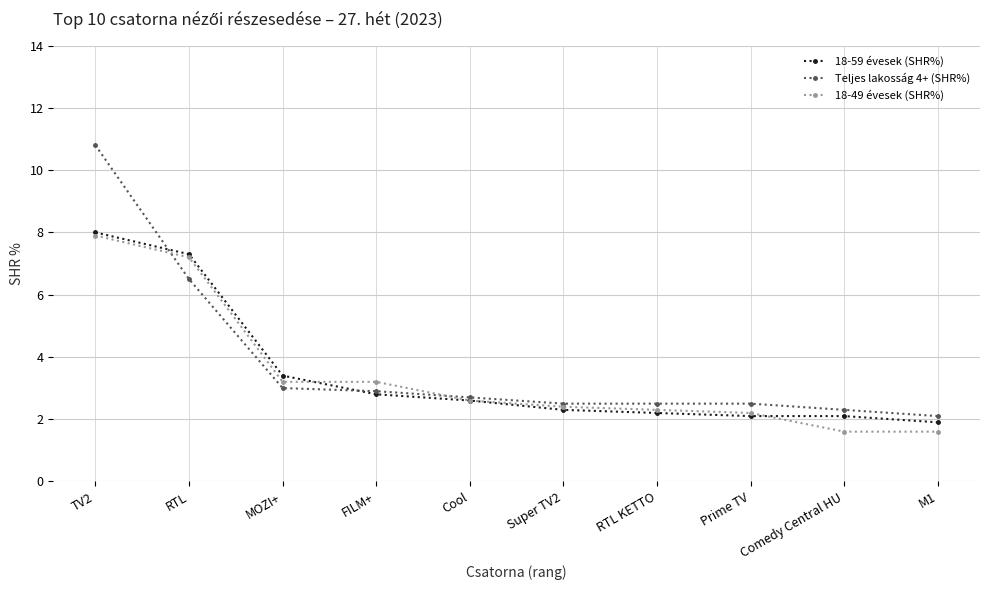

True or false: Teljes lakosság 4+ (SHR%) has a value of 0.7 at Comedy Central HU.

False